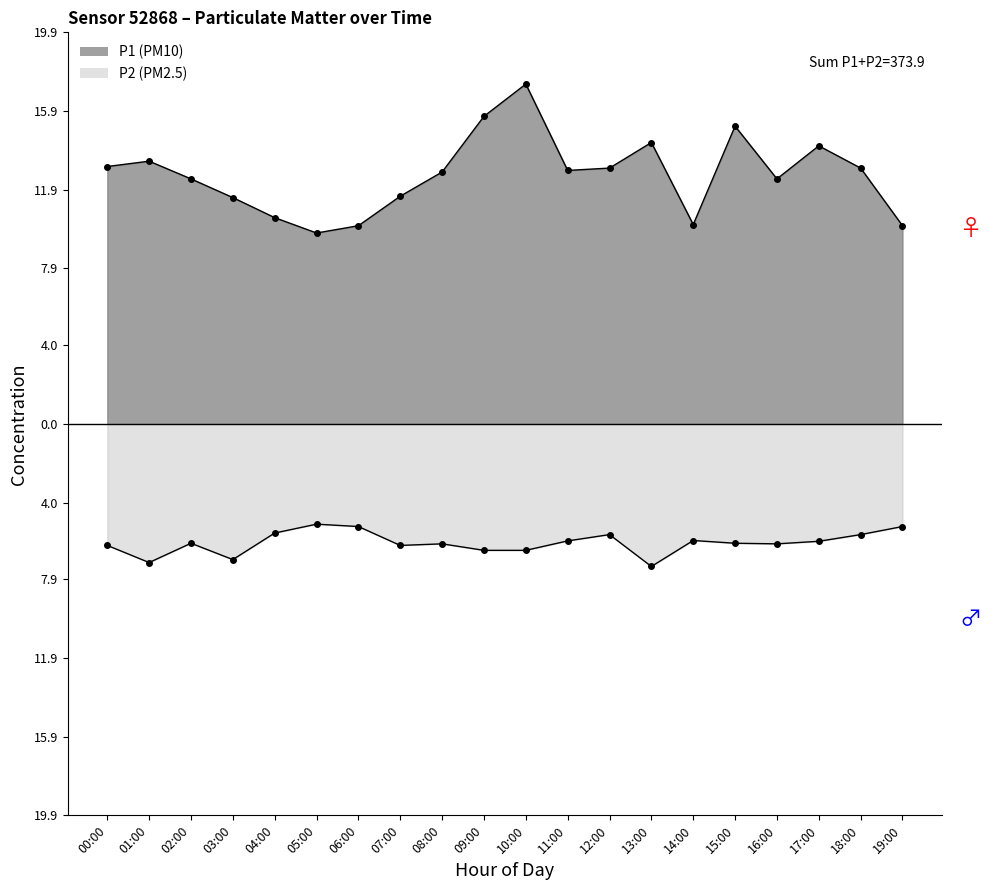

Which has a higher value, 05:00 or 01:00?

01:00